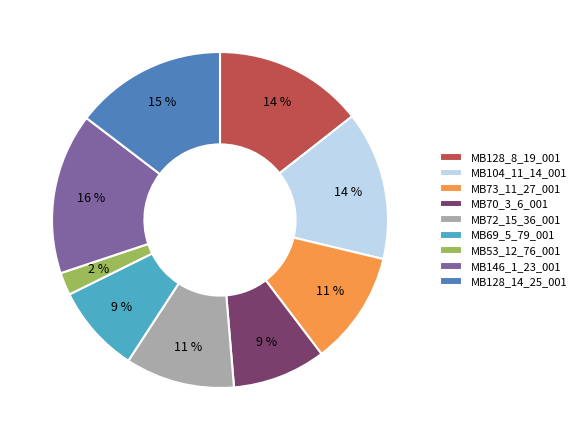

To the nearest percent, what percentage of the pie is MB128_14_25_001?

15%